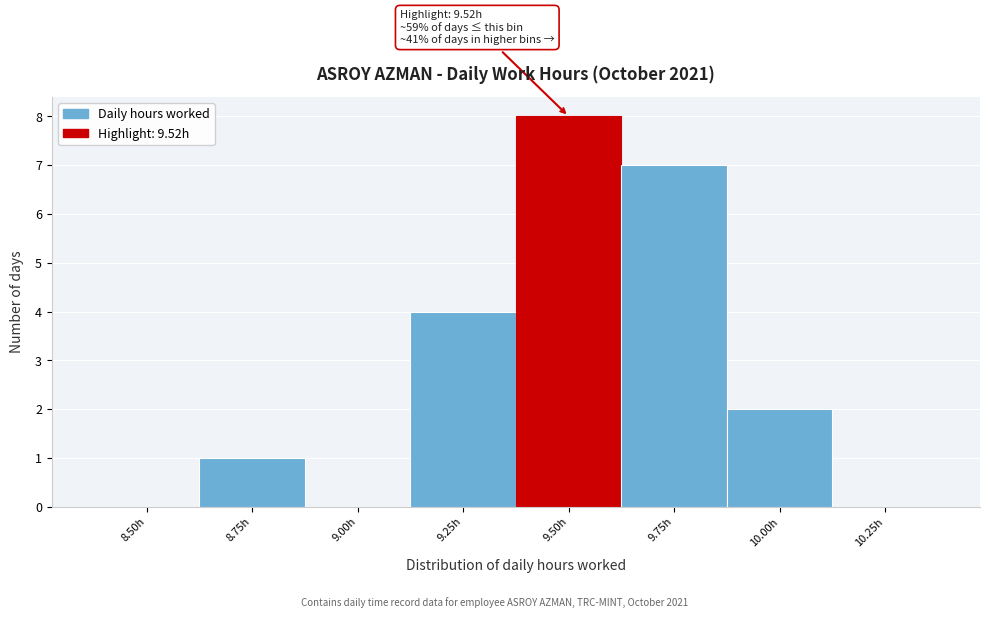

Reading left to right, extract all data points from this chart.

8.50h=0	8.75h=1	9.00h=0	9.25h=4	9.50h=8	9.75h=7	10.00h=2	10.25h=0